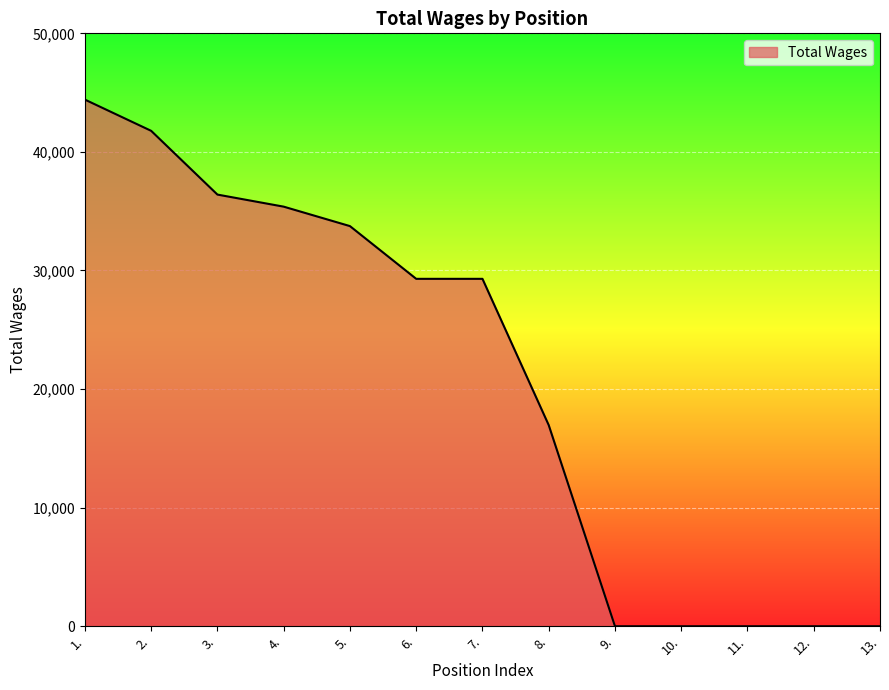

The value at 8. is 16962. True or false?

True